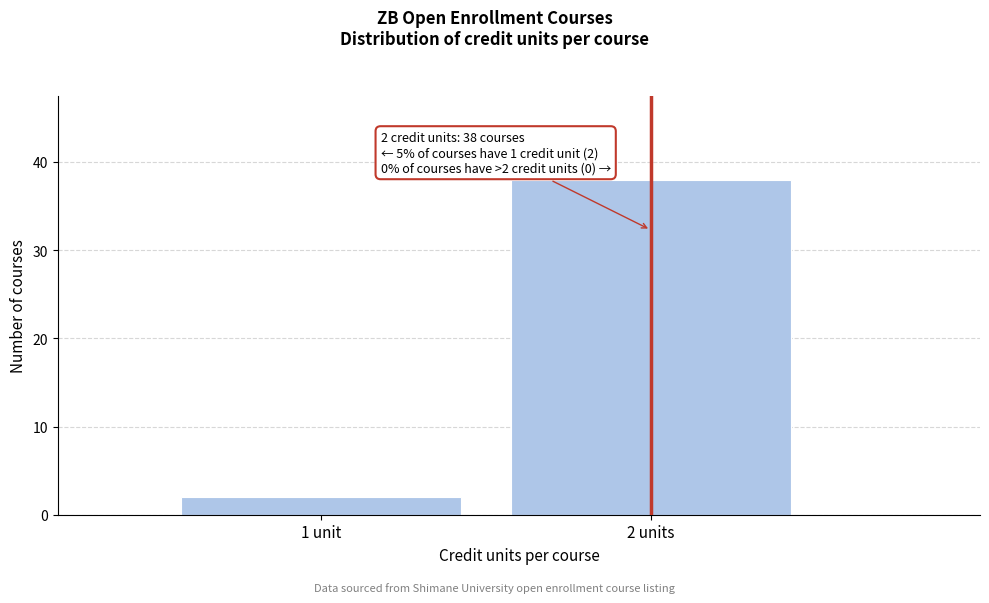

Reading left to right, list all the values displayed in this chart.

2	38